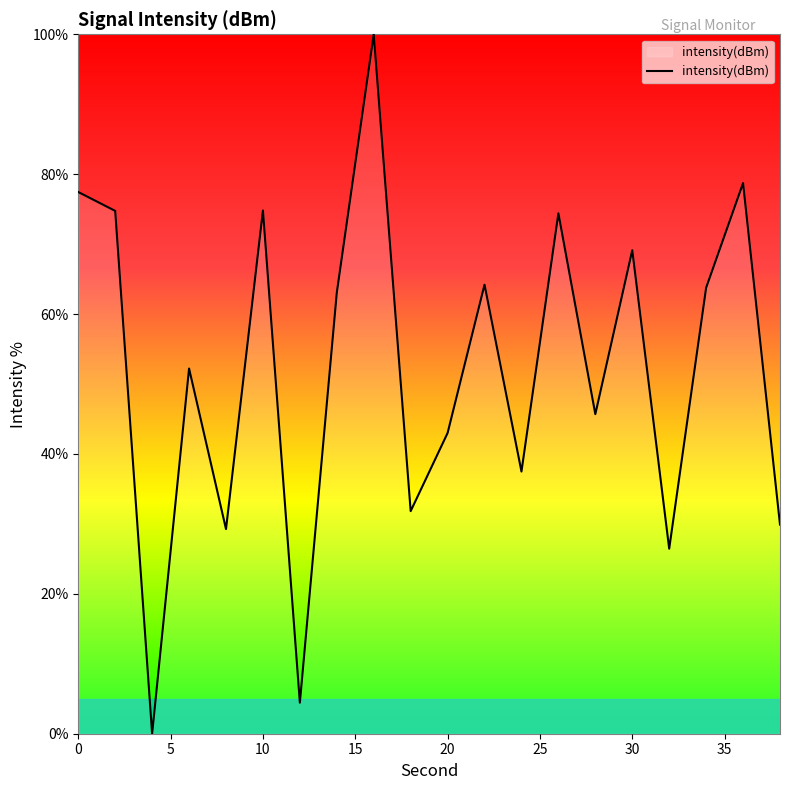

What is the greatest value displayed?

100.0